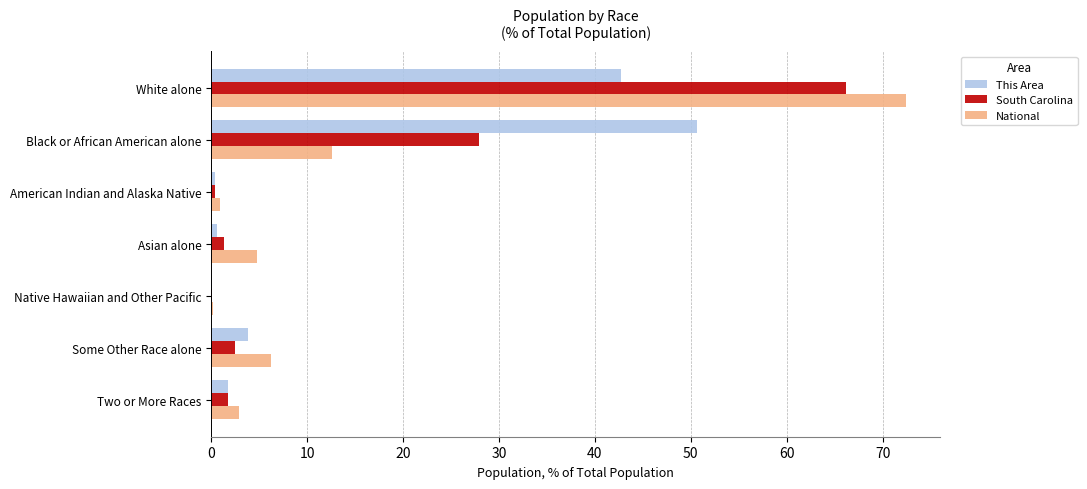

True or false: This Area has a value of 1.7 at Two or More Races.

True